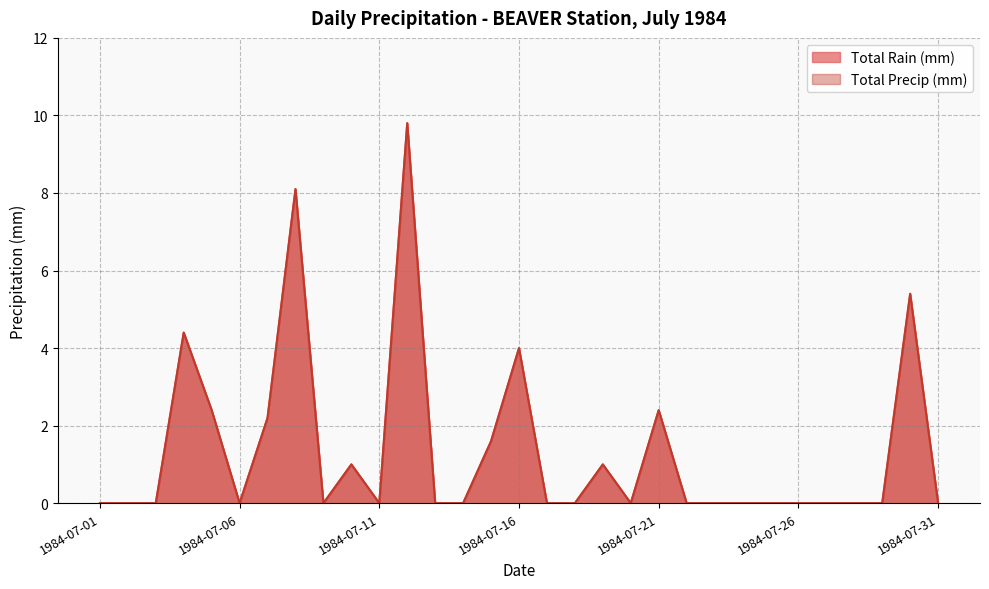

Reading left to right, extract all data points from this chart.

Total Rain (mm): 0.0	0.0	0.0	4.4	2.4	0.0	2.2	8.1	0.0	1.0	0.0	9.8	0.0	0.0	1.6	4.0	0.0	0.0	1.0	0.0	2.4	0.0	0.0	0.0	0.0	0.0	0.0	0.0	0.0	5.4	0.0
Total Precip (mm): 0.0	0.0	0.0	4.4	2.4	0.0	2.2	8.1	0.0	1.0	0.0	9.8	0.0	0.0	1.6	4.0	0.0	0.0	1.0	0.0	2.4	0.0	0.0	0.0	0.0	0.0	0.0	0.0	0.0	5.4	0.0